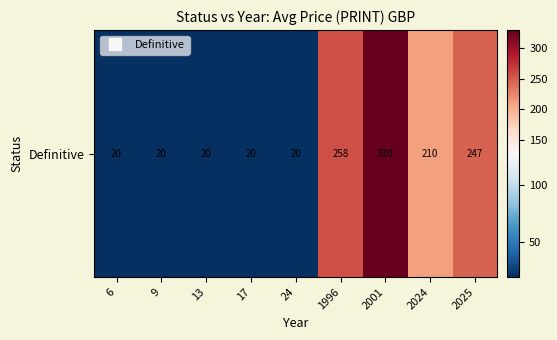

At which label is the value closest to 175?

2024